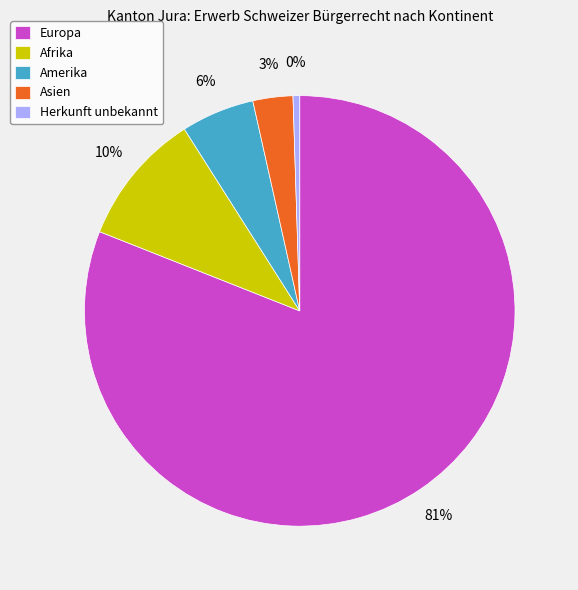

Which slice is the smallest?

Herkunft unbekannt